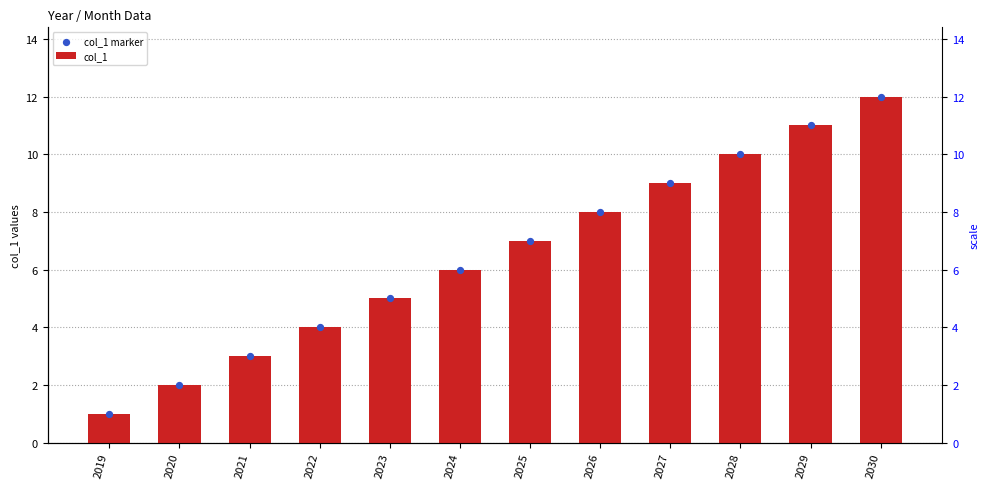

At how many categories does at least one series exceed 2?

10